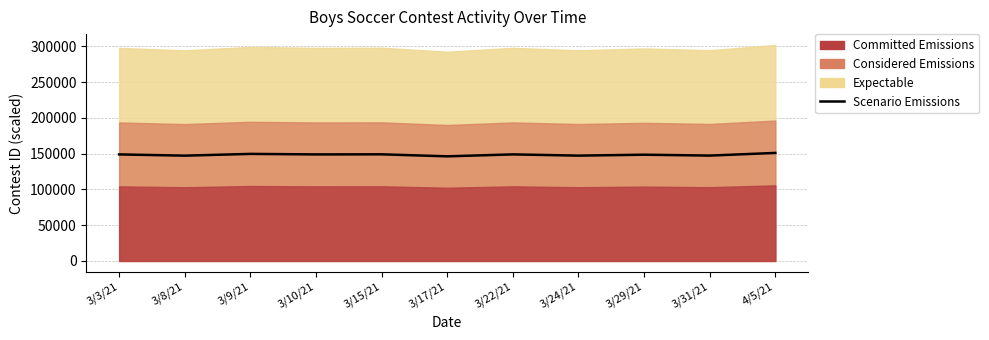

Rank the categories by value from highest to lowest.

4/5/21, 3/9/21, 3/15/21, 3/22/21, 3/10/21, 3/3/21, 3/29/21, 3/31/21, 3/24/21, 3/8/21, 3/17/21